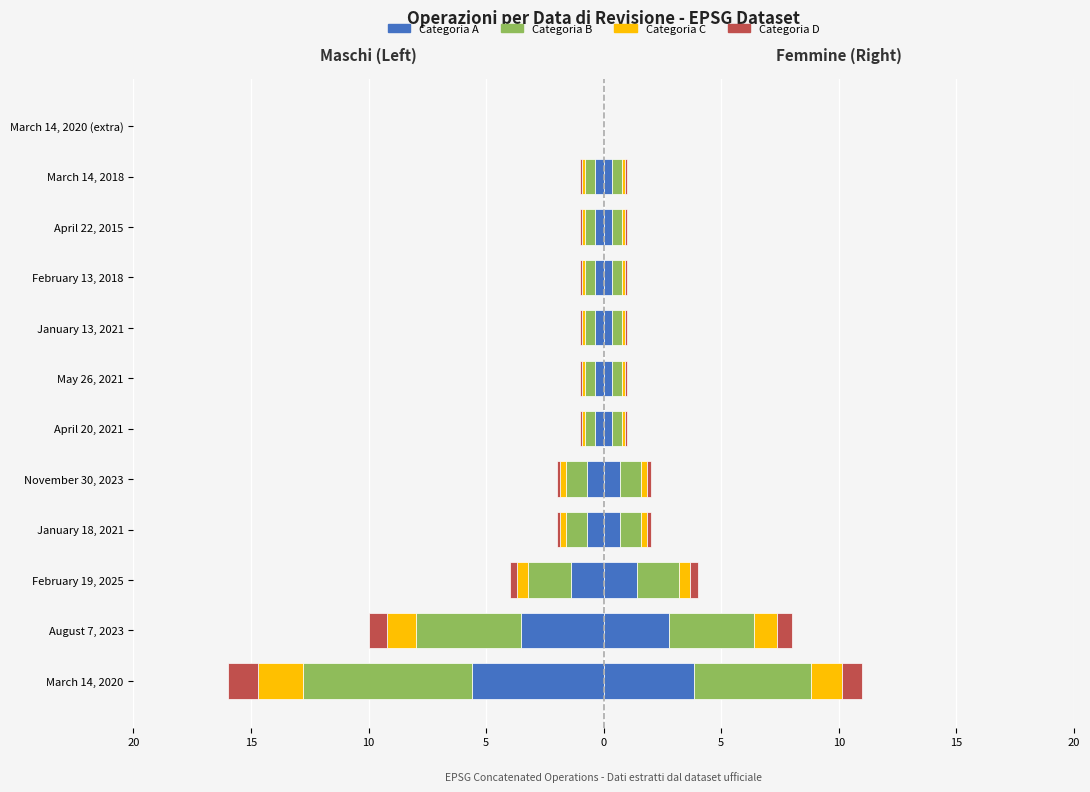

How many values in the Categoria C series are below 0?

11